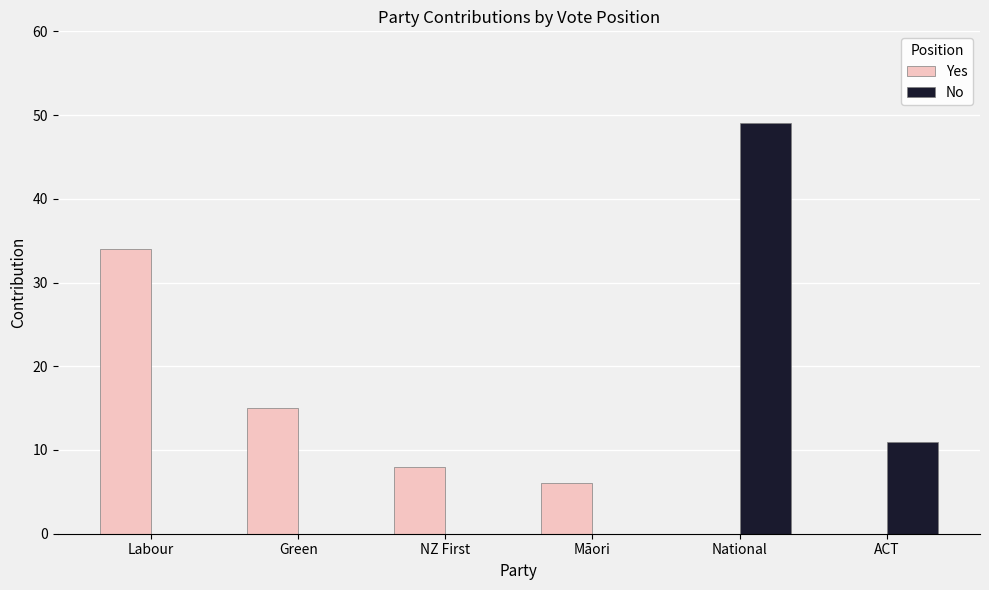

Does the chart contain stacked bars?

No